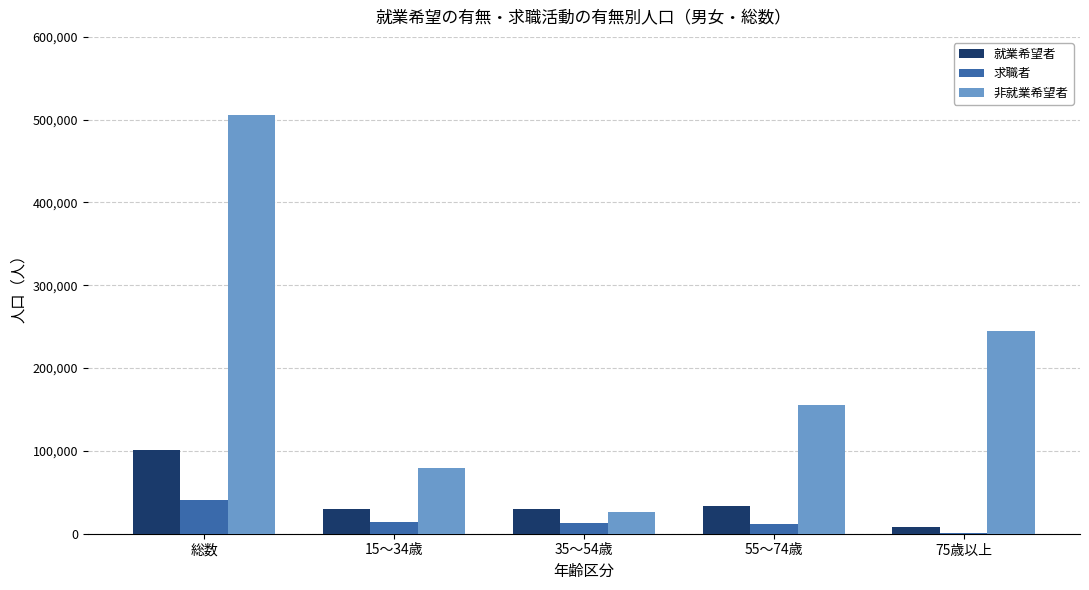

What is the greatest value displayed?

506000